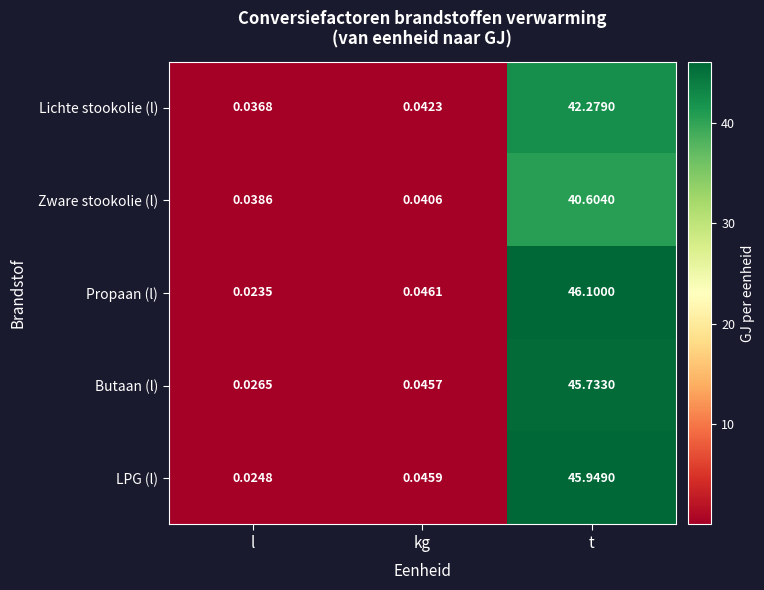

Which category has the lowest value across all series?

l